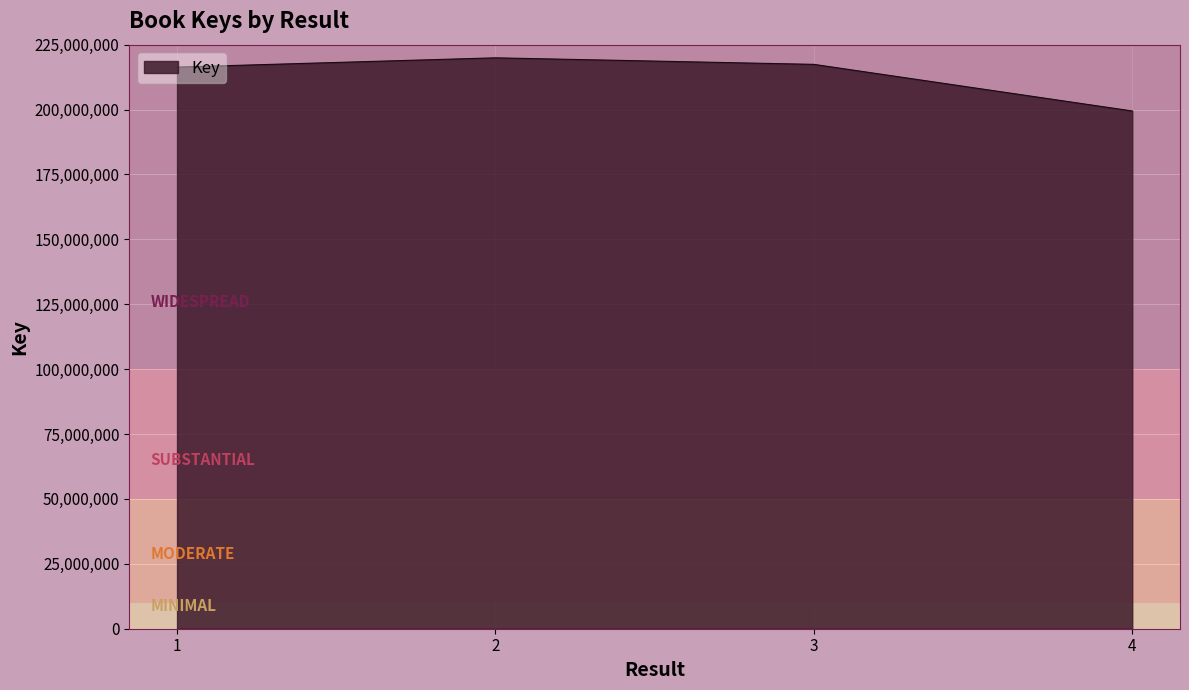

True or false: the data shows 199453984 at 4.

True